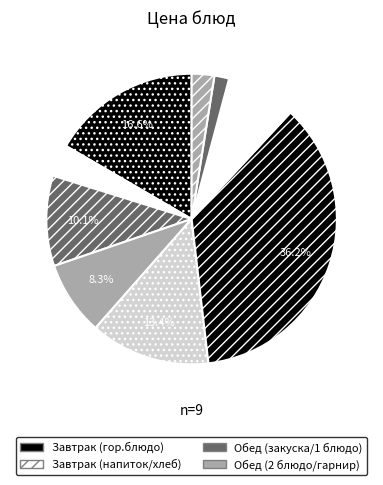

To the nearest percent, what is the difference between the largest and smallest slice percentages?

35%